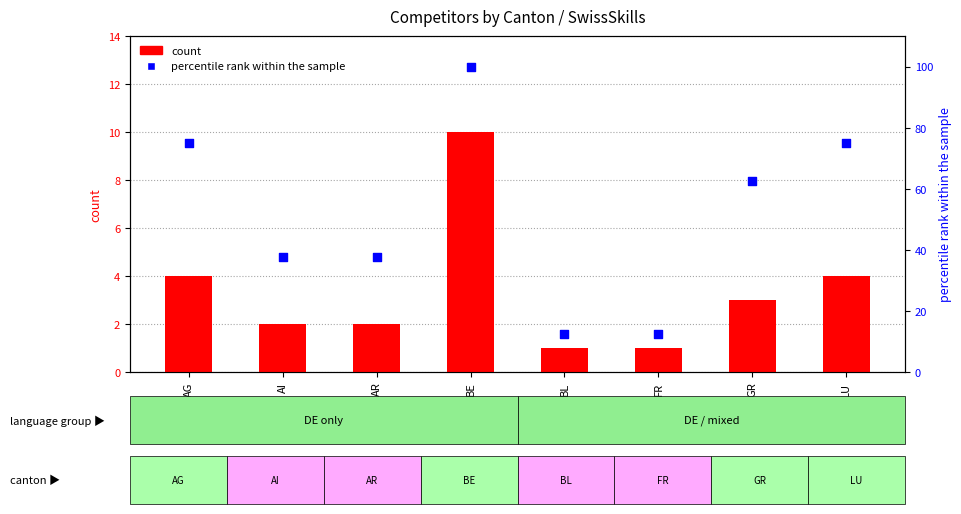

Which series contains the highest Y value?

percentile rank within the sample